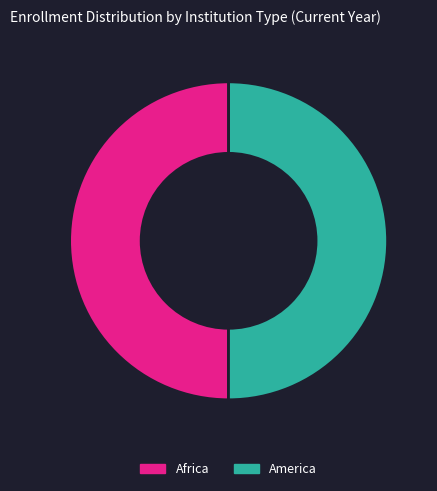

How many slices are in this pie chart?

2